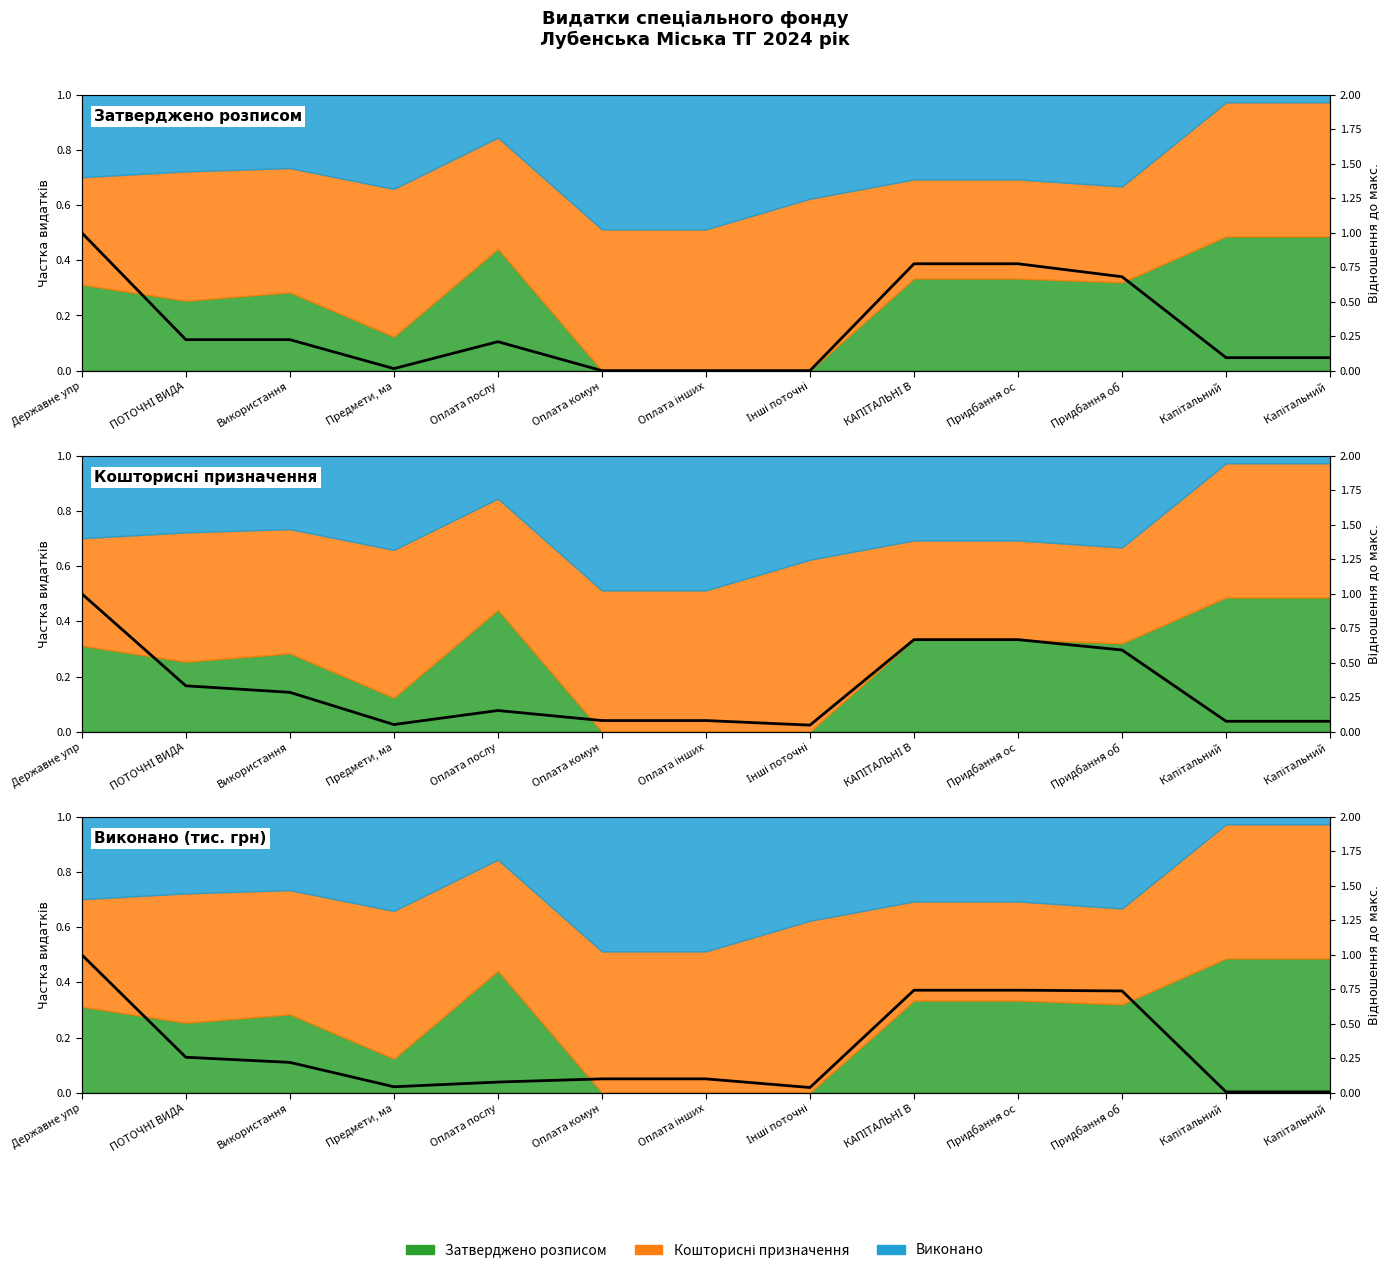

What is the label of the 12th point from the left?

Капітальний 